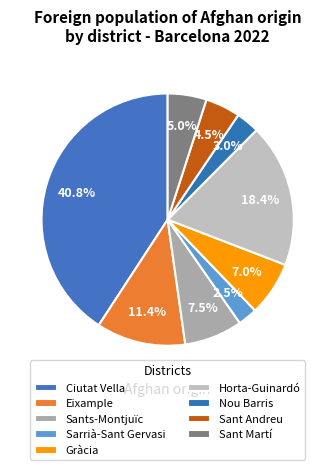

Rank the categories by value from lowest to highest.

Sarrià-Sant Gervasi, Nou Barris, Sant Andreu, Sant Martí, Gràcia, Sants-Montjuïc, Eixample, Horta-Guinardó, Ciutat Vella